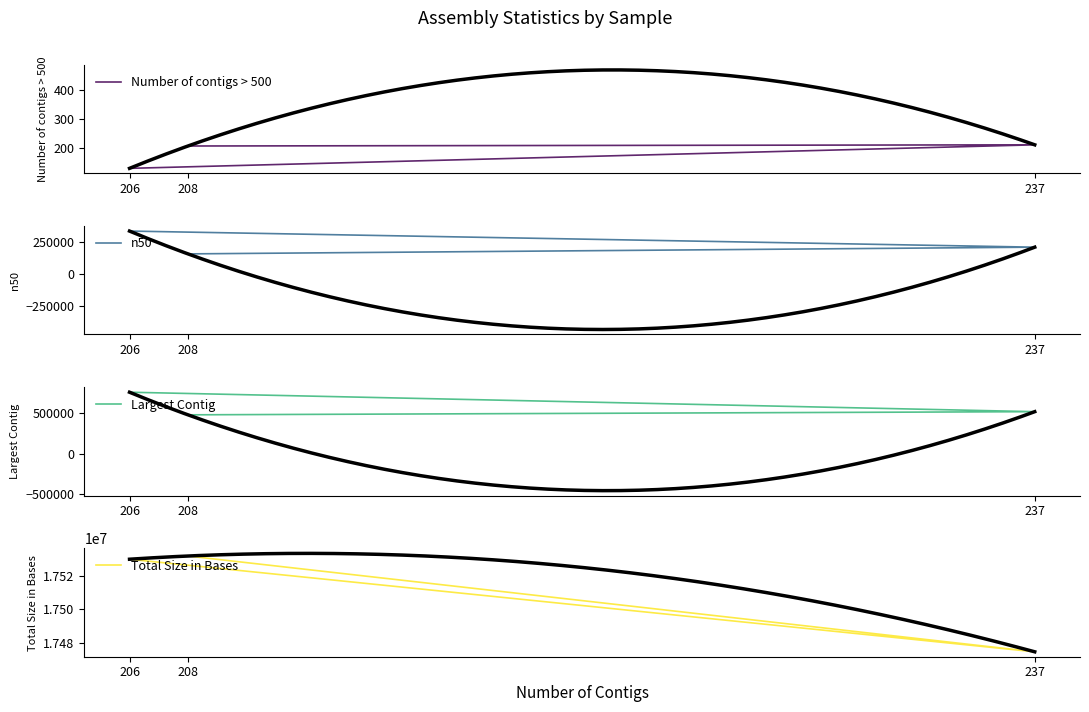

How many lines are shown in the chart?

4